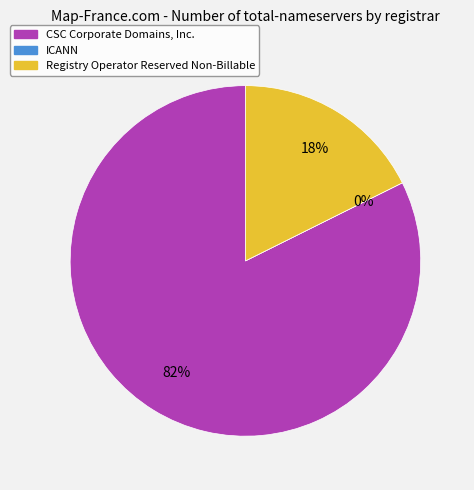

The Registry Operator Reserved Non-Billable slice represents 18% of the pie. True or false?

True